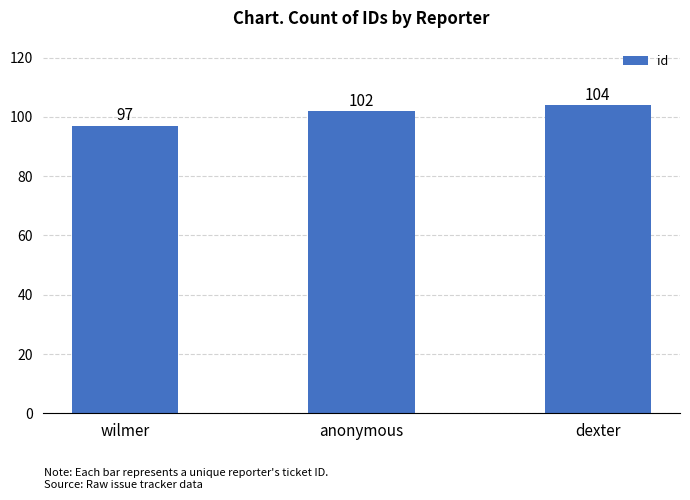

Does the chart contain stacked bars?

No